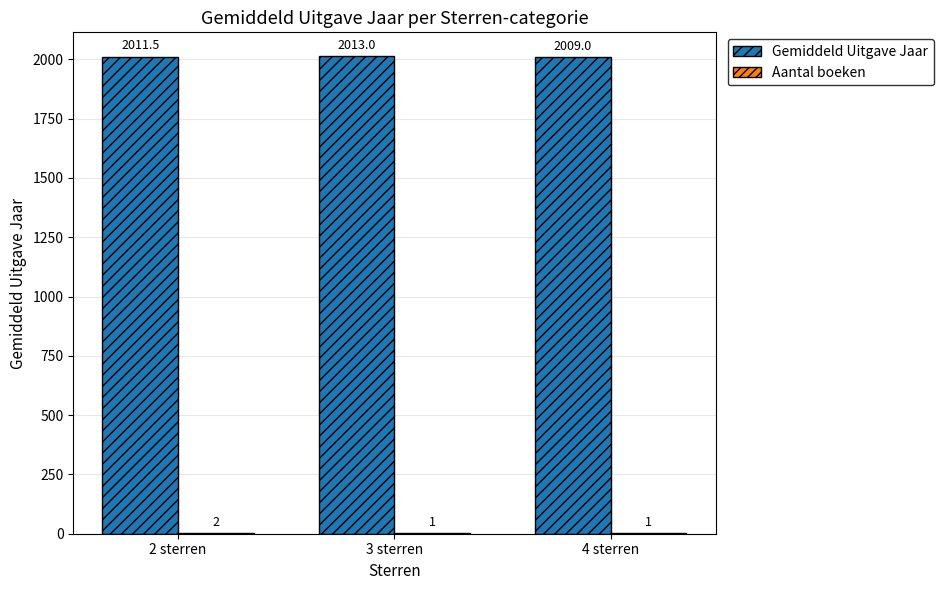

What is the spread (max minus min) of values at 4 sterren?

2008.0